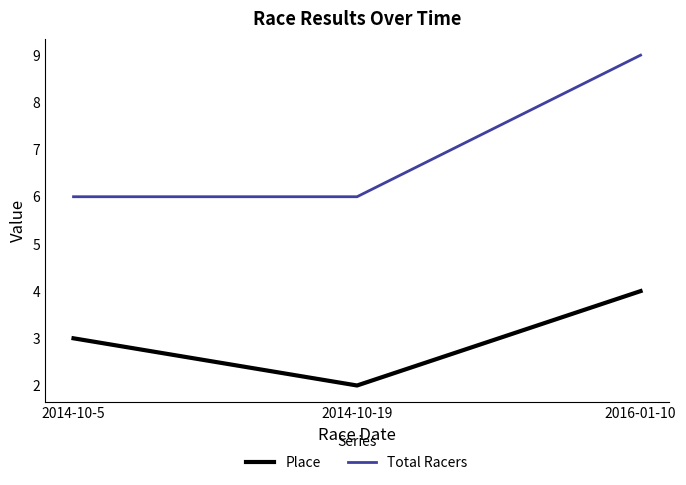

What is the difference between the maximum and minimum values in the Place series?

2